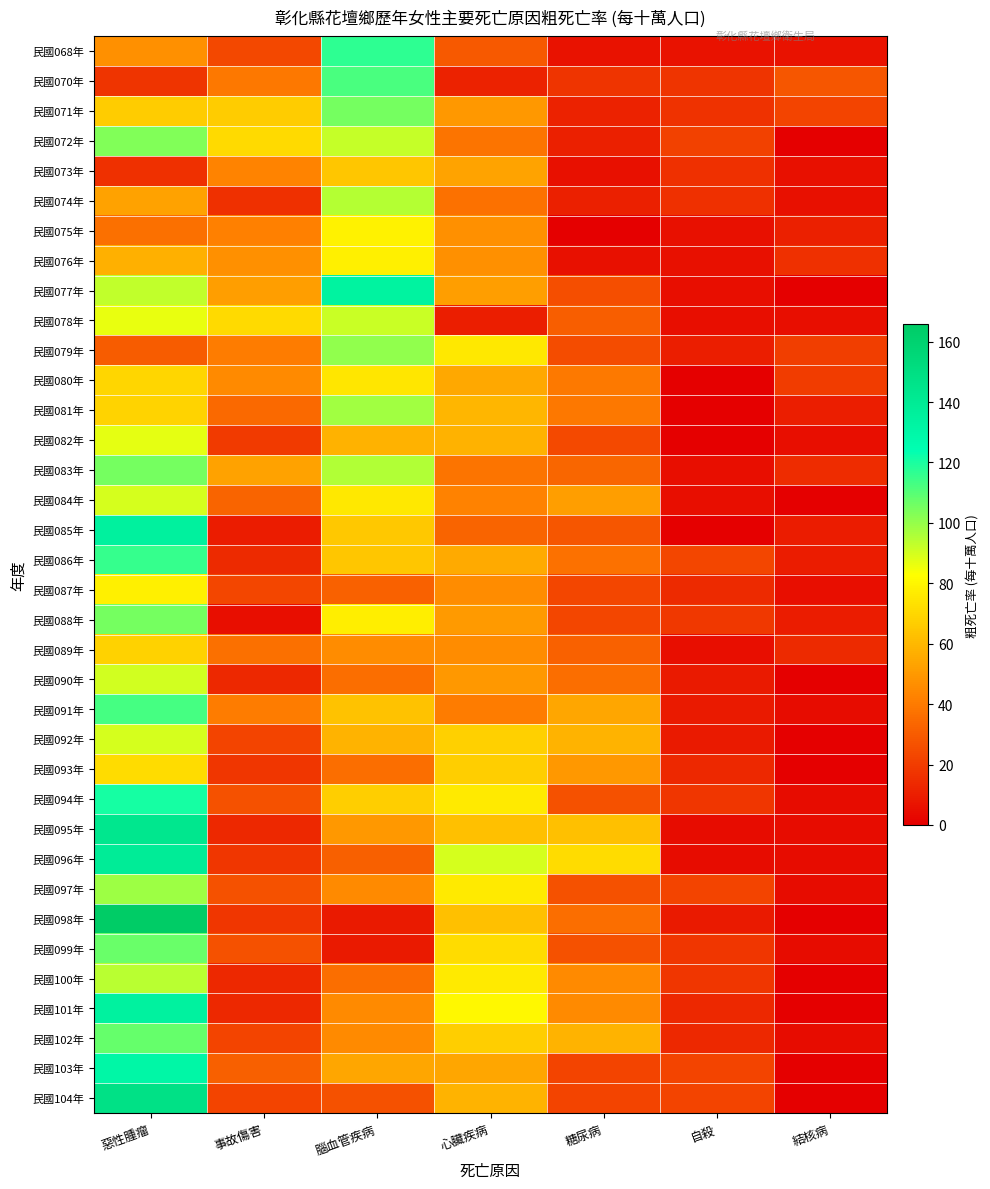

Reading left to right, extract all data points from this chart.

民國068年: 惡性腫瘤=46.6	事故傷害=23.3	腦血管疾病=116.5	心臟疾病=29.1	糖尿病=5.8	自殺=5.8	結核病=5.8
民國070年: 惡性腫瘤=16.8	事故傷害=39.3	腦血管疾病=112.2	心臟疾病=11.2	糖尿病=16.8	自殺=16.8	結核病=28.1
民國071年: 惡性腫瘤=66.4	事故傷害=66.4	腦血管疾病=105.1	心臟疾病=49.8	糖尿病=11.1	自殺=16.6	結核病=22.1
民國072年: 惡性腫瘤=103.2	事故傷害=70.6	腦血管疾病=92.3	心臟疾病=38.0	糖尿病=10.9	自殺=21.7	結核病=0.0
民國073年: 惡性腫瘤=16.0	事故傷害=42.8	腦血管疾病=64.2	心臟疾病=53.5	糖尿病=5.3	自殺=16.0	結核病=5.3
民國074年: 惡性腫瘤=52.8	事故傷害=15.8	腦血管疾病=95.0	心臟疾病=36.9	糖尿病=10.6	自殺=15.8	結核病=5.3
民國075年: 惡性腫瘤=36.7	事故傷害=41.9	腦血管疾病=78.6	心臟疾病=47.1	糖尿病=0.0	自殺=5.2	結核病=10.5
民國076年: 惡性腫瘤=57.2	事故傷害=46.8	腦血管疾病=78.0	心臟疾病=46.8	糖尿病=5.2	自殺=5.2	結核病=15.6
民國077年: 惡性腫瘤=92.7	事故傷害=51.5	腦血管疾病=133.9	心臟疾病=51.5	糖尿病=25.8	自殺=5.2	結核病=0.0
民國078年: 惡性腫瘤=86.4	事故傷害=71.2	腦血管疾病=91.5	心臟疾病=10.2	糖尿病=30.5	自殺=5.1	結核病=5.1
民國079年: 惡性腫瘤=30.1	事故傷害=40.1	腦血管疾病=100.3	心臟疾病=75.3	糖尿病=25.1	自殺=10.0	結核病=20.1
民國080年: 惡性腫瘤=69.5	事故傷害=44.7	腦血管疾病=74.5	心臟疾病=54.6	糖尿病=39.7	自殺=0.0	結核病=19.9
民國081年: 惡性腫瘤=68.7	事故傷害=34.4	腦血管疾病=98.2	心臟疾病=58.9	糖尿病=39.3	自殺=0.0	結核病=9.8
民國082年: 惡性腫瘤=87.2	事故傷害=19.4	腦血管疾病=58.1	心臟疾病=58.1	糖尿病=24.2	自殺=0.0	結核病=4.8
民國083年: 惡性腫瘤=105.0	事故傷害=52.5	腦血管疾病=95.4	心臟疾病=38.2	糖尿病=33.4	自殺=4.8	結核病=14.3
民國084年: 惡性腫瘤=89.3	事故傷害=32.9	腦血管疾病=75.2	心臟疾病=42.3	糖尿病=51.7	自殺=4.7	結核病=0.0
民國085年: 惡性腫瘤=134.8	事故傷害=9.3	腦血管疾病=65.1	心臟疾病=32.5	糖尿病=27.9	自殺=0.0	結核病=9.3
民國086年: 惡性腫瘤=115.4	事故傷害=13.8	腦血管疾病=64.6	心臟疾病=55.4	糖尿病=36.9	自殺=23.1	結核病=9.2
民國087年: 惡性腫瘤=78.0	事故傷害=22.9	腦血管疾病=32.1	心臟疾病=45.9	糖尿病=22.9	自殺=13.8	結核病=4.6
民國088年: 惡性腫瘤=105.0	事故傷害=4.6	腦血管疾病=77.6	心臟疾病=50.2	糖尿病=22.8	自殺=18.3	結核病=9.1
民國089年: 惡性腫瘤=68.2	事故傷害=36.4	腦血管疾病=45.5	心臟疾病=45.5	糖尿病=31.8	自殺=4.5	結核病=13.6
民國090年: 惡性腫瘤=90.5	事故傷害=13.6	腦血管疾病=36.2	心臟疾病=49.8	糖尿病=36.2	自殺=9.1	結核病=0.0
民國091年: 惡性腫瘤=112.6	事故傷害=40.5	腦血管疾病=63.1	心臟疾病=40.5	糖尿病=54.0	自殺=9.0	結核病=4.5
民國092年: 惡性腫瘤=89.8	事故傷害=22.4	腦血管疾病=58.3	心臟疾病=67.3	糖尿病=58.3	自殺=9.0	結核病=0.0
民國093年: 惡性腫瘤=71.6	事故傷害=17.9	腦血管疾病=35.8	心臟疾病=67.2	糖尿病=49.2	自殺=13.4	結核病=0.0
民國094年: 惡性腫瘤=120.9	事故傷害=26.9	腦血管疾病=67.2	心臟疾病=76.1	糖尿病=26.9	自殺=17.9	結核病=4.5
民國095年: 惡性腫瘤=143.3	事故傷害=13.4	腦血管疾病=49.2	心臟疾病=62.7	糖尿病=62.7	自殺=4.5	結核病=4.5
民國096年: 惡性腫瘤=138.9	事故傷害=17.9	腦血管疾病=31.4	心臟疾病=89.6	糖尿病=71.7	自殺=4.5	結核病=4.5
民國097年: 惡性腫瘤=98.8	事故傷害=26.9	腦血管疾病=44.9	心臟疾病=76.3	糖尿病=26.9	自殺=22.4	結核病=4.5
民國098年: 惡性腫瘤=165.7	事故傷害=17.9	腦血管疾病=8.9	心臟疾病=62.7	糖尿病=35.8	自殺=8.9	結核病=0.0
民國099年: 惡性腫瘤=107.2	事故傷害=26.8	腦血管疾病=8.9	心臟疾病=71.5	糖尿病=26.8	自殺=17.9	結核病=4.5
民國100年: 惡性腫瘤=93.8	事故傷害=13.4	腦血管疾病=35.8	心臟疾病=76.0	糖尿病=44.7	自殺=17.9	結核病=0.0
民國101年: 惡性腫瘤=134.3	事故傷害=13.4	腦血管疾病=44.8	心臟疾病=80.6	糖尿病=44.8	自殺=13.4	結核病=0.0
民國102年: 惡性腫瘤=107.6	事故傷害=22.4	腦血管疾病=44.8	心臟疾病=67.2	糖尿病=58.3	自殺=13.4	結核病=4.5
民國103年: 惡性腫瘤=130.1	事故傷害=31.4	腦血管疾病=53.8	心臟疾病=53.8	糖尿病=22.4	自殺=22.4	結核病=0.0
民國104年: 惡性腫瘤=148.0	事故傷害=22.4	腦血管疾病=26.9	心臟疾病=58.3	糖尿病=22.4	自殺=22.4	結核病=0.0